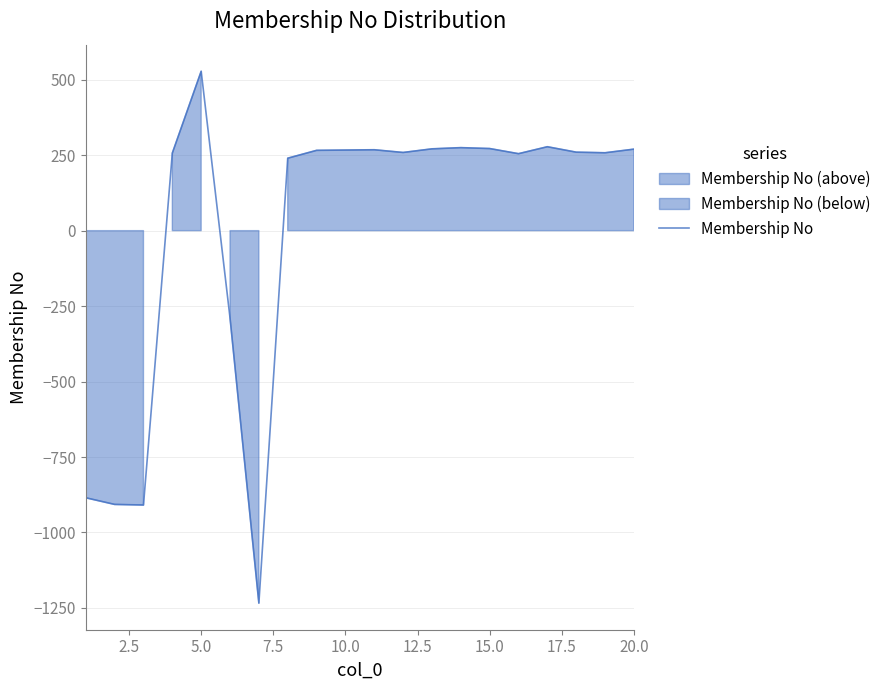

What is the minimum value for Membership No?

-1234